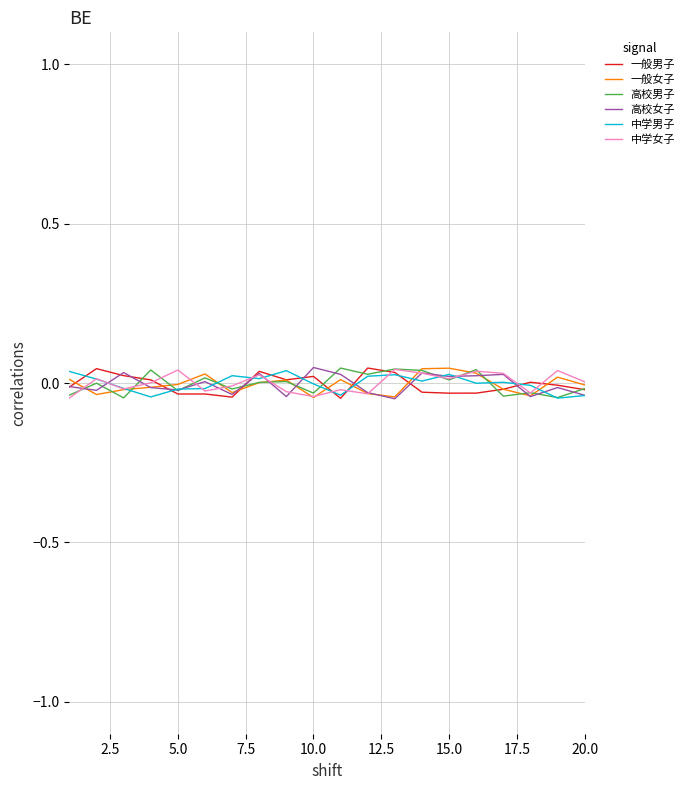

How many lines are shown in the chart?

6